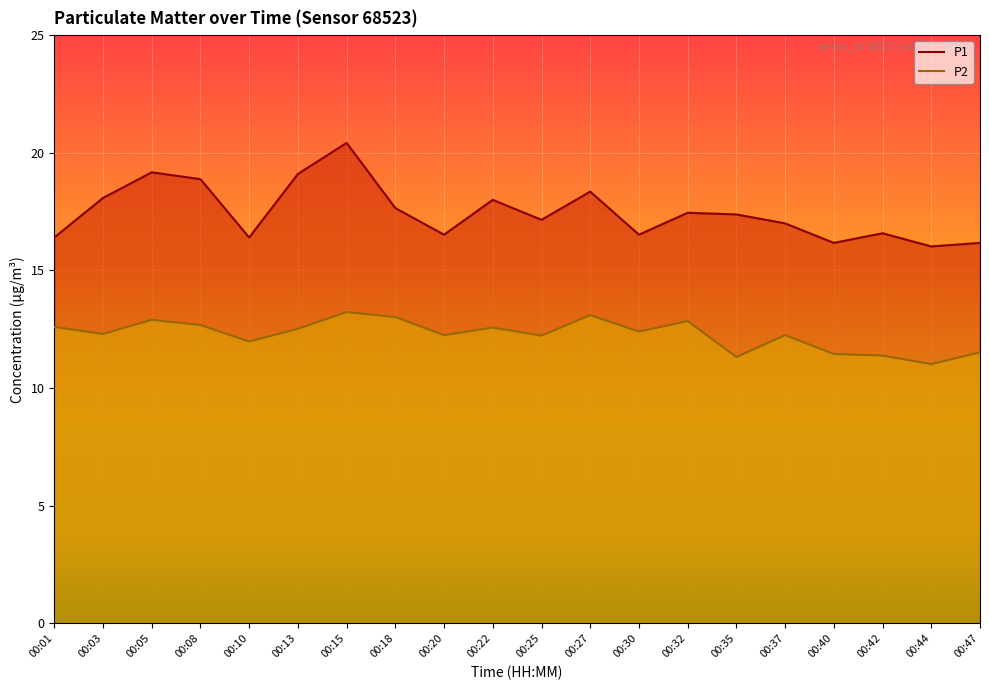

Between 00:13 and 00:15, which series saw the biggest shift?

P1